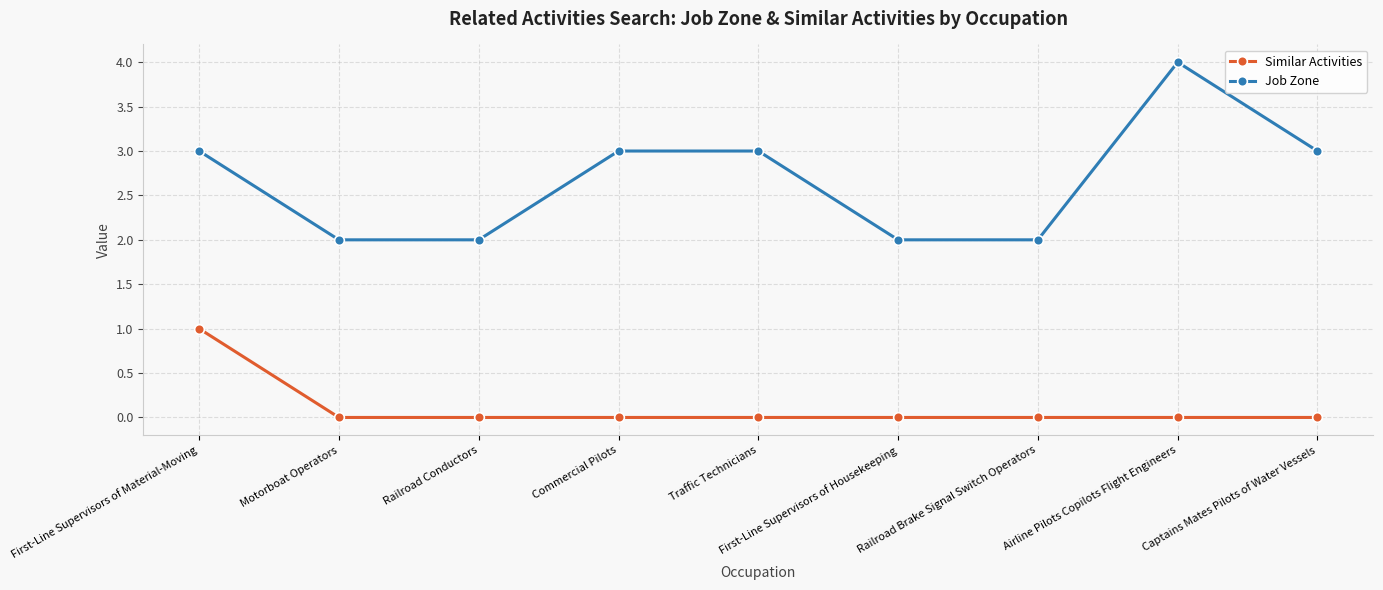

What is the sum of the Similar Activities values at Traffic Technicians and First-Line Supervisors of Material-Moving?

1